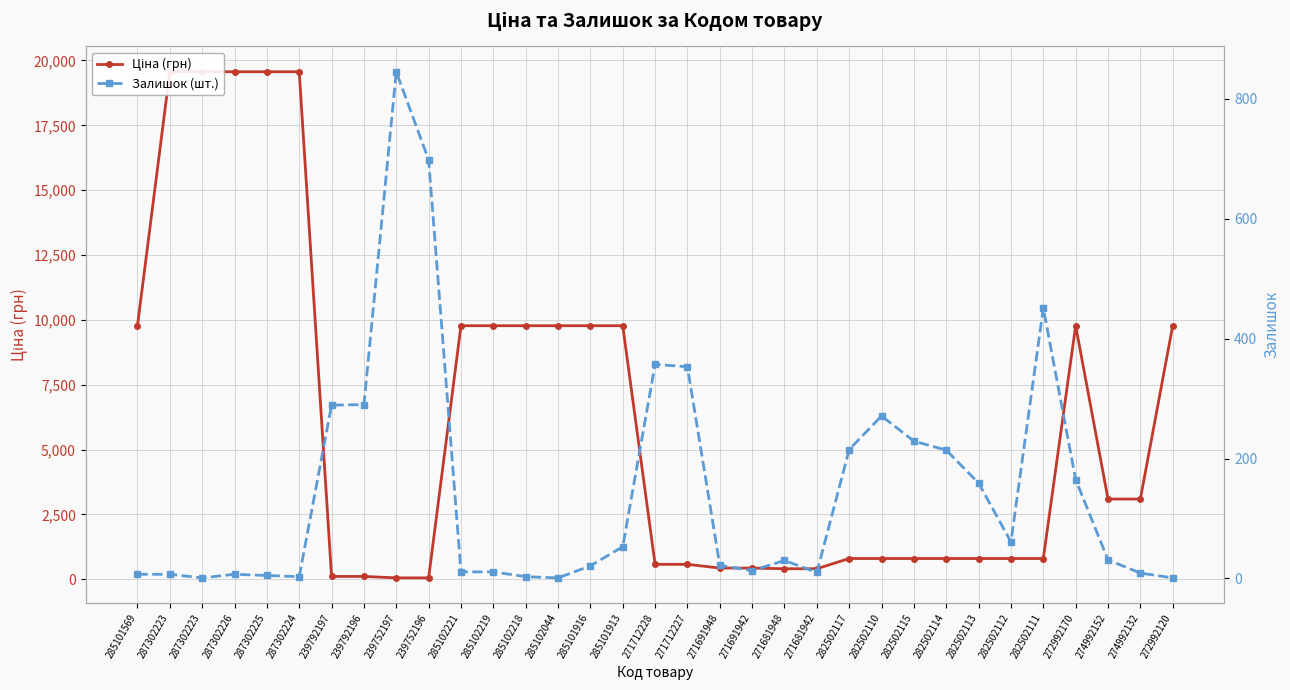

What is the value of the Залишок (шт.) point at the 7th from the left?

289.0